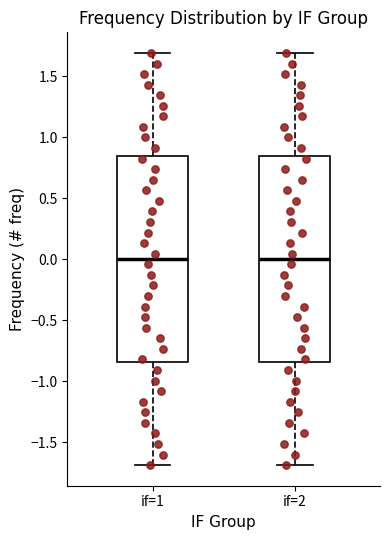

Reading left to right, read every box against the y-axis: the position of its median line, the range the box covers, and the ends of its whiskers. The values are not printed on the chart, so give them approximately, as read against the axis.

if=1: median 0.00, box -0.85 to 0.85, whiskers -1.70 to 1.70
if=2: median 0.00, box -0.85 to 0.85, whiskers -1.70 to 1.70